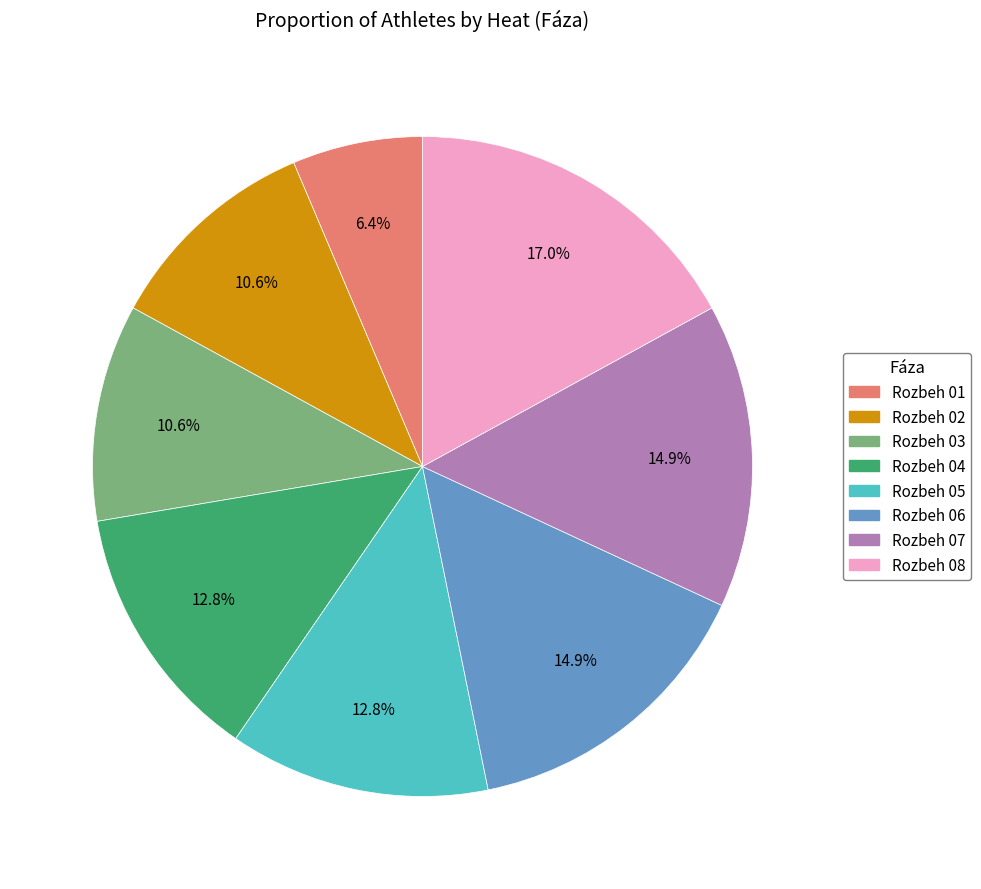

Does Rozbeh 06 represent more than half of the total?

No